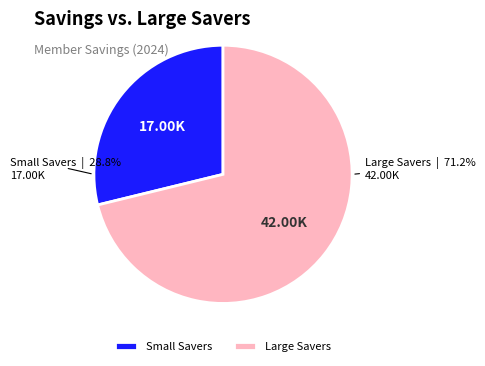

What is the majority slice?

Large Savers